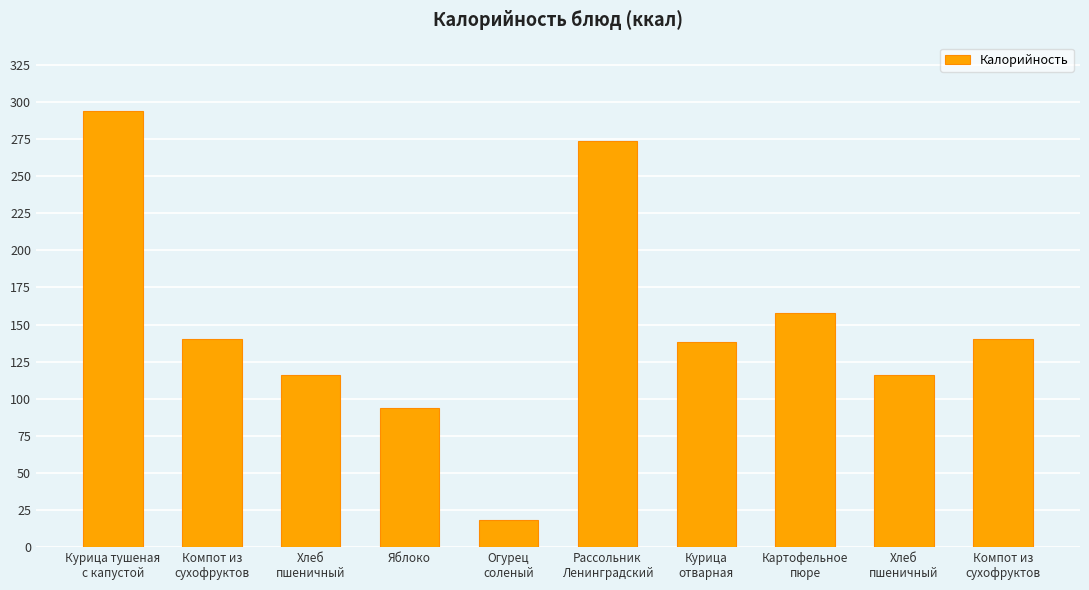

How many bars are there in total?

10